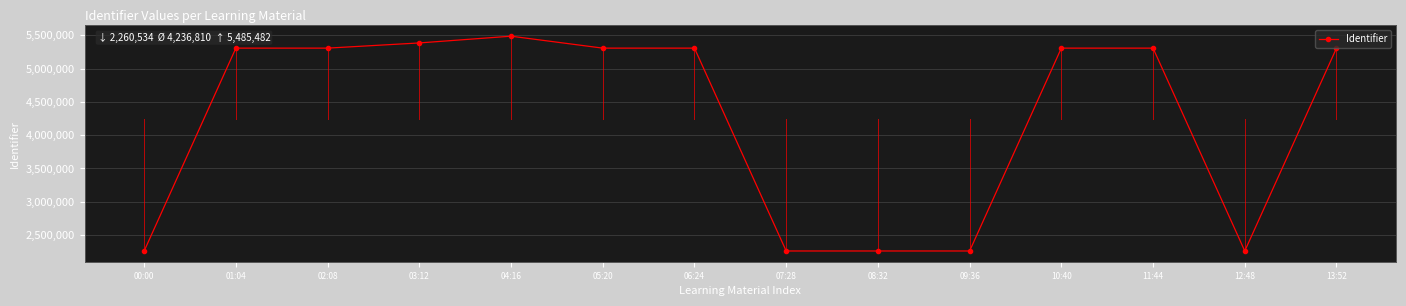

What is the sum of the values at 12:48 and 01:04?

7566688